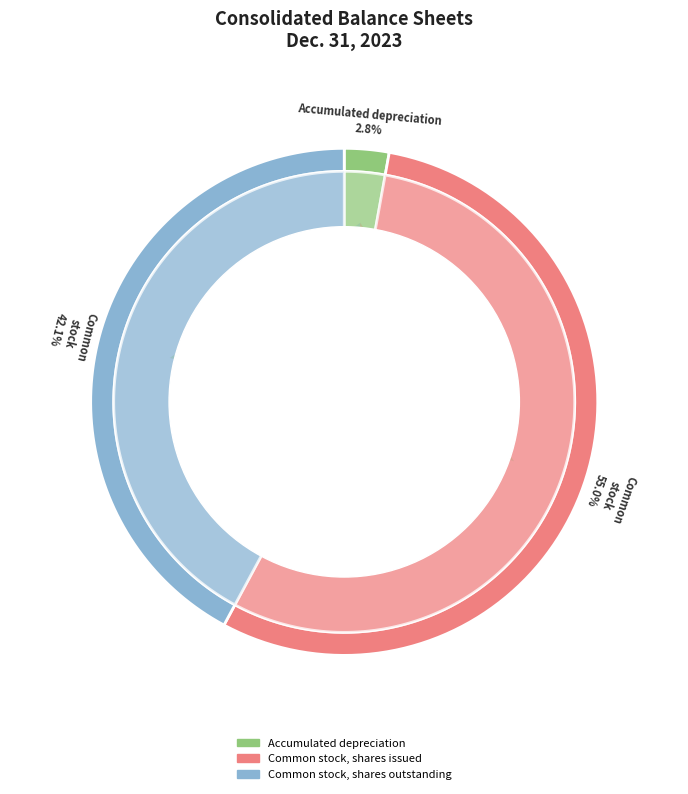

To the nearest percent, what percentage of the pie is Accumulated depreciation?

3%